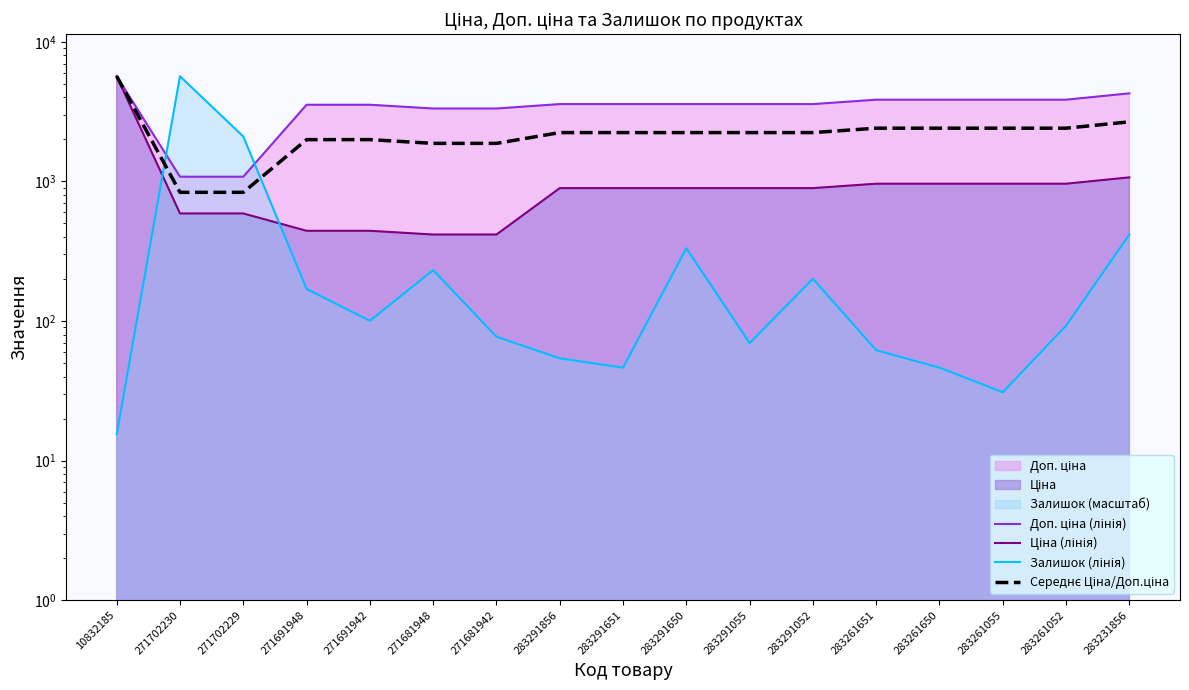

How many times do Ціна (лінія) and Залишок (лінія) cross each other?

2